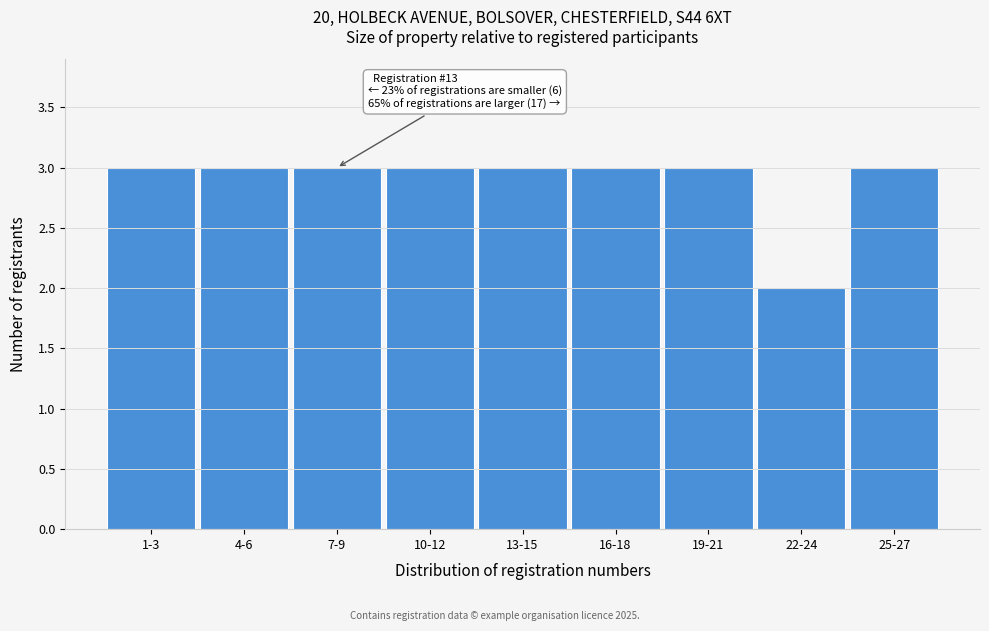

Reading left to right, extract all data points from this chart.

1-3=3	4-6=3	7-9=3	10-12=3	13-15=3	16-18=3	19-21=3	22-24=2	25-27=3